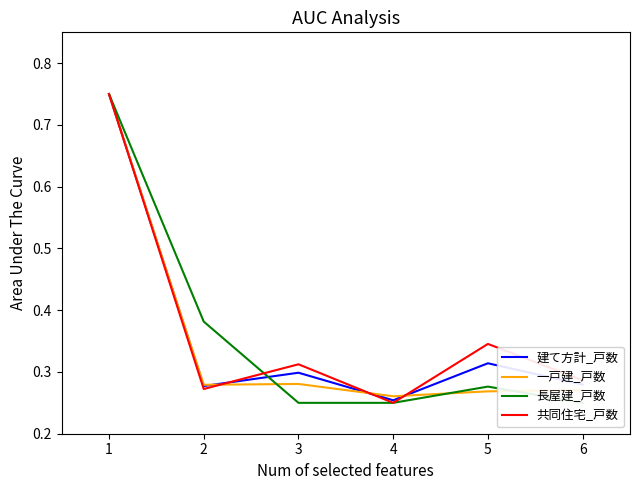

How many 建て方計_戸数 values are between 0 and 1?

6